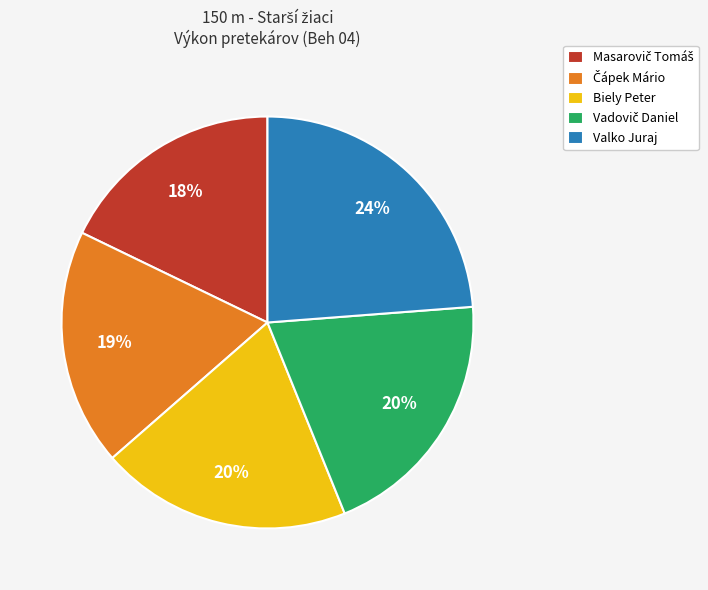

Is it true that Biely Peter is 29% of the pie?

False